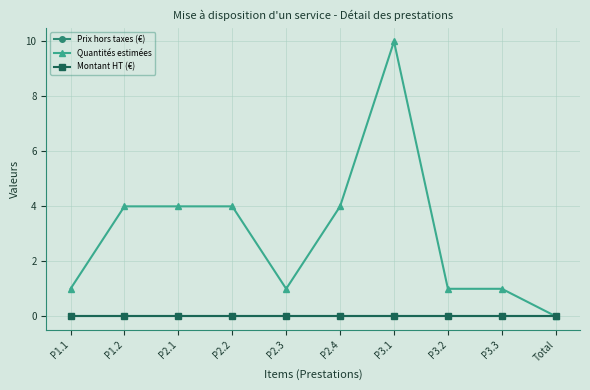

Reading left to right, transcribe all the data shown in this chart.

Prix hors taxes (€): P1.1=0	P1.2=0	P2.1=0	P2.2=0	P2.3=0	P2.4=0	P3.1=0	P3.2=0	P3.3=0	Total=0
Quantités estimées: P1.1=1	P1.2=4	P2.1=4	P2.2=4	P2.3=1	P2.4=4	P3.1=10	P3.2=1	P3.3=1	Total=0
Montant HT (€): P1.1=0	P1.2=0	P2.1=0	P2.2=0	P2.3=0	P2.4=0	P3.1=0	P3.2=0	P3.3=0	Total=0